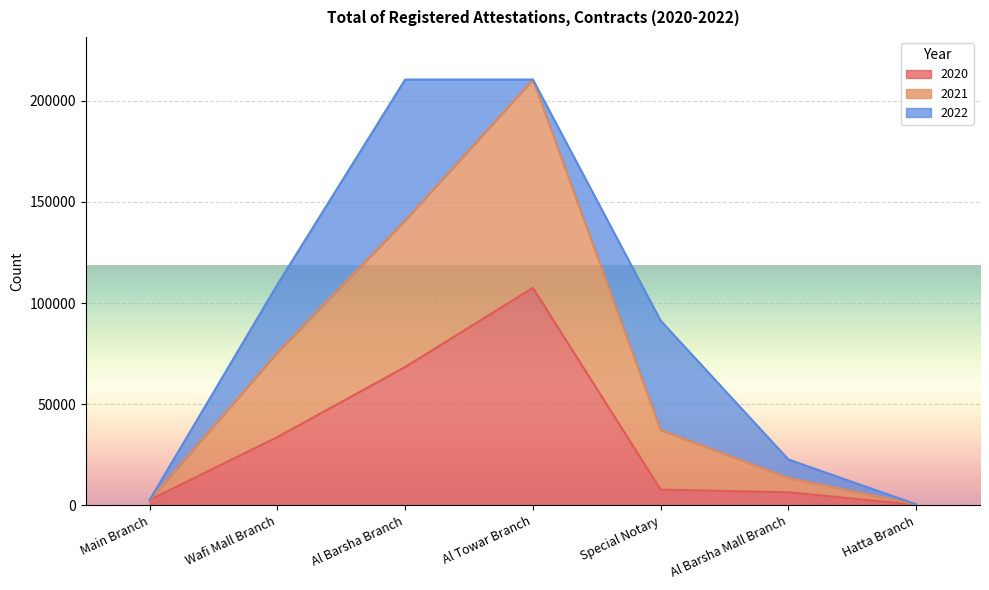

Count the number of categories in the chart.

7